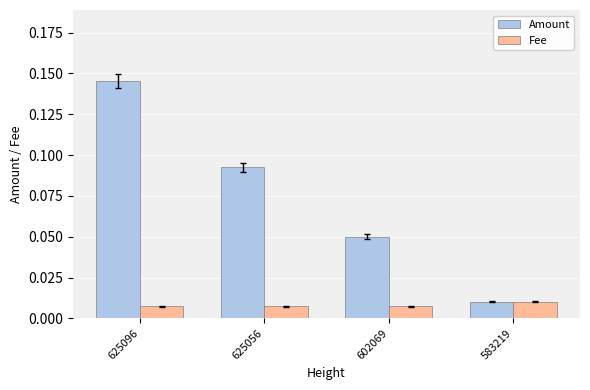

What are all the series names shown in the legend?

Amount, Fee